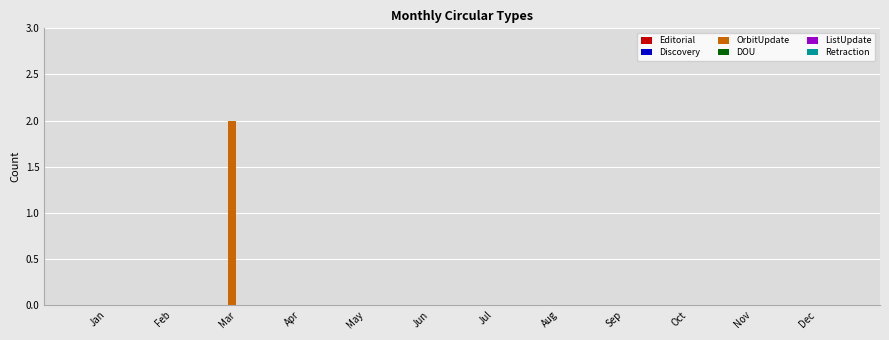

Reading left to right, what are all the values shown in this chart?

Jan=0	Feb=0	Mar=2	Apr=0	May=0	Jun=0	Jul=0	Aug=0	Sep=0	Oct=0	Nov=0	Dec=0